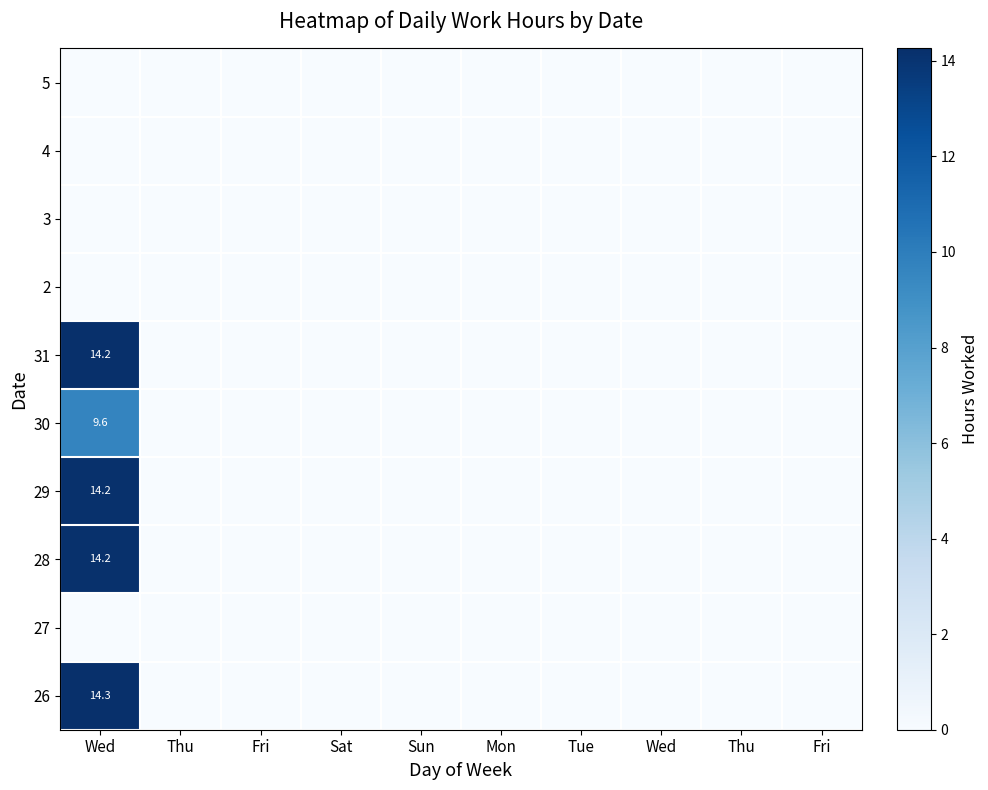

At which category is the sum across all series the highest?

Wed